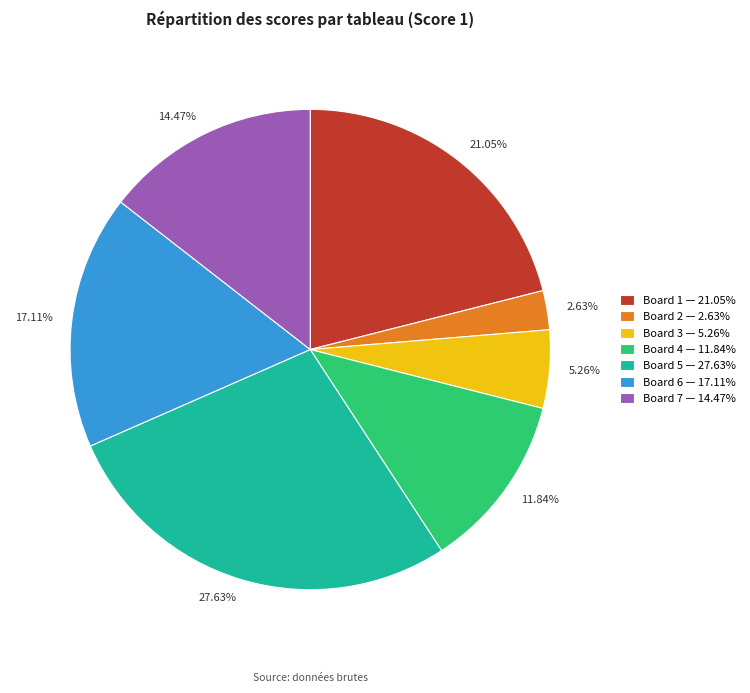

To the nearest percent, what is the difference between the Board 5 and Board 1 slice percentages?

7%